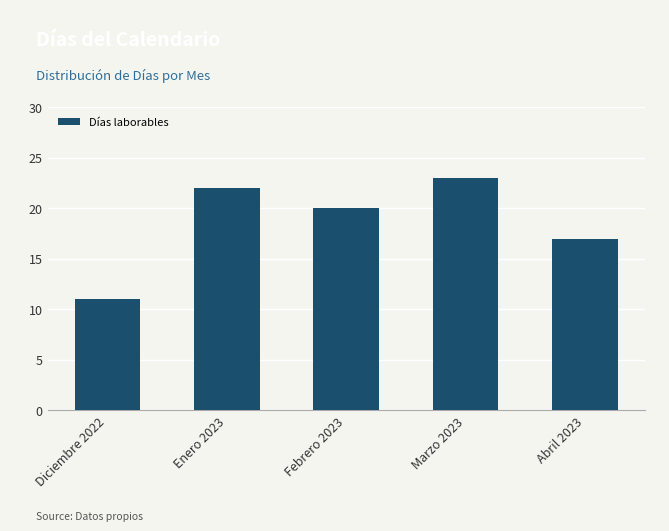

The value at Enero 2023 is 22. True or false?

True